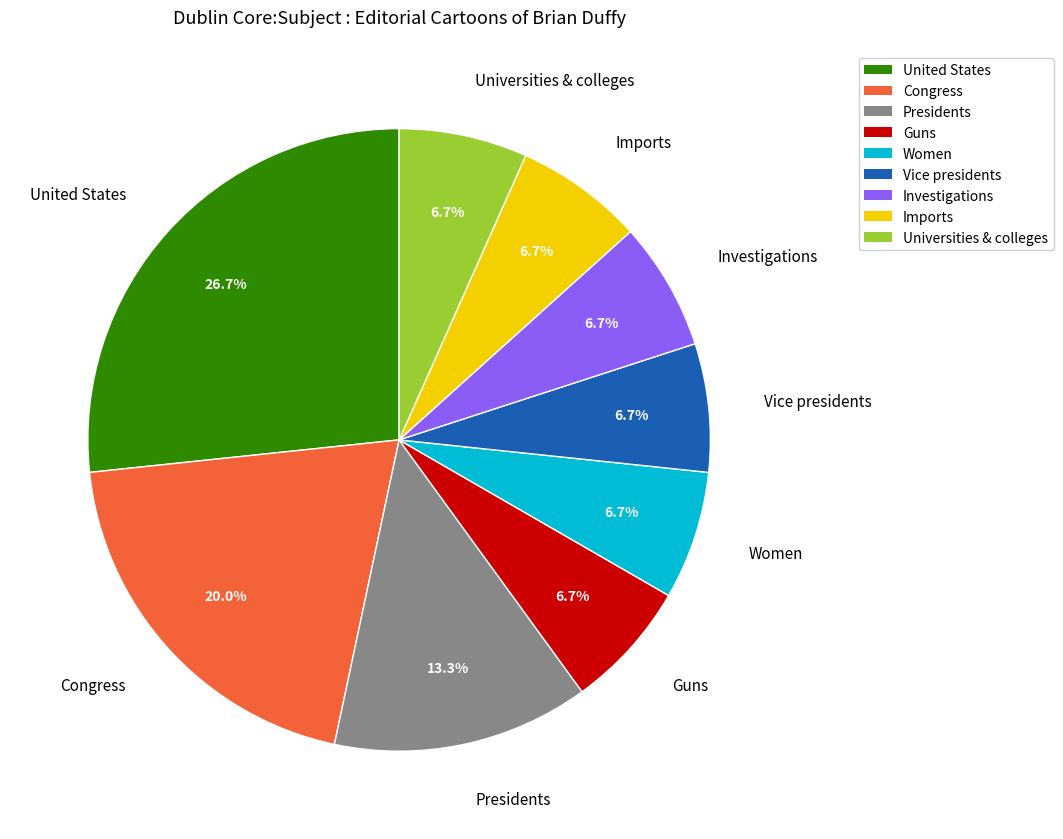

To the nearest percent, what percentage of the pie is Congress?

20%